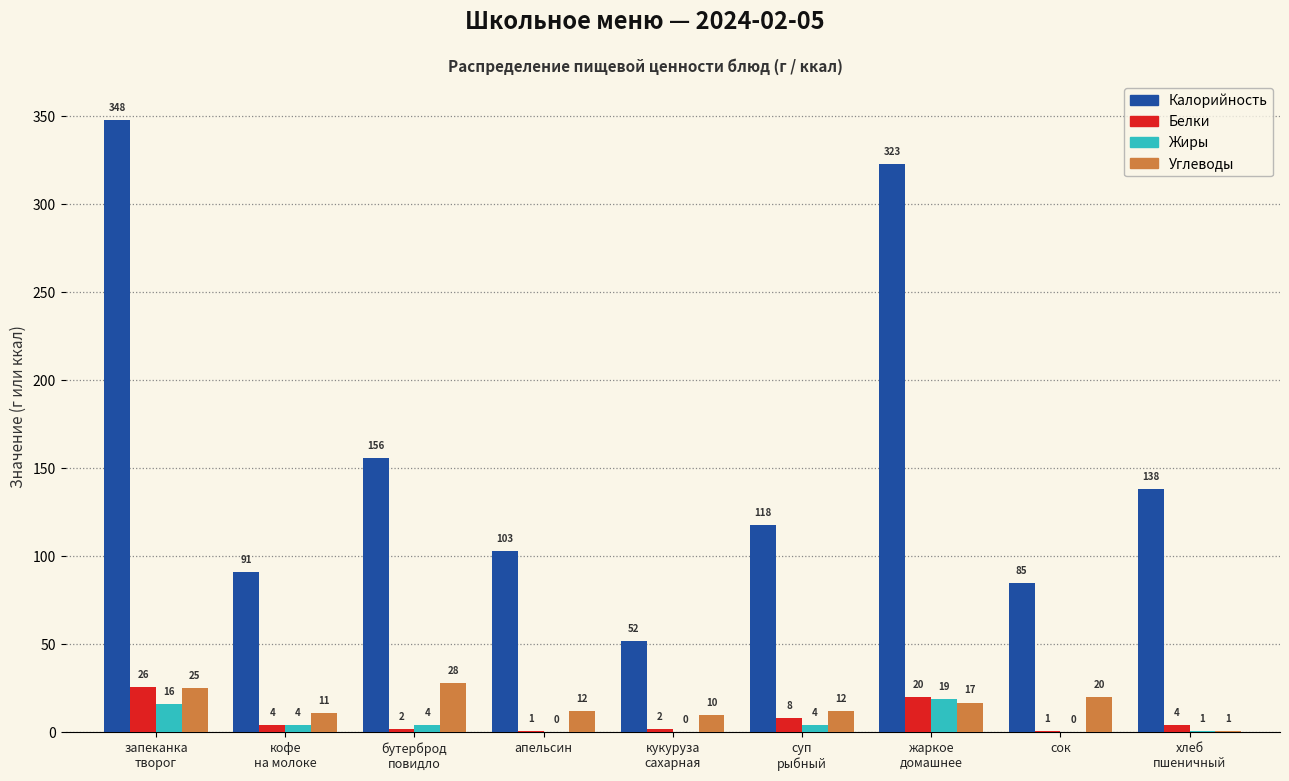

What is the sum of all Углеводы values?

136